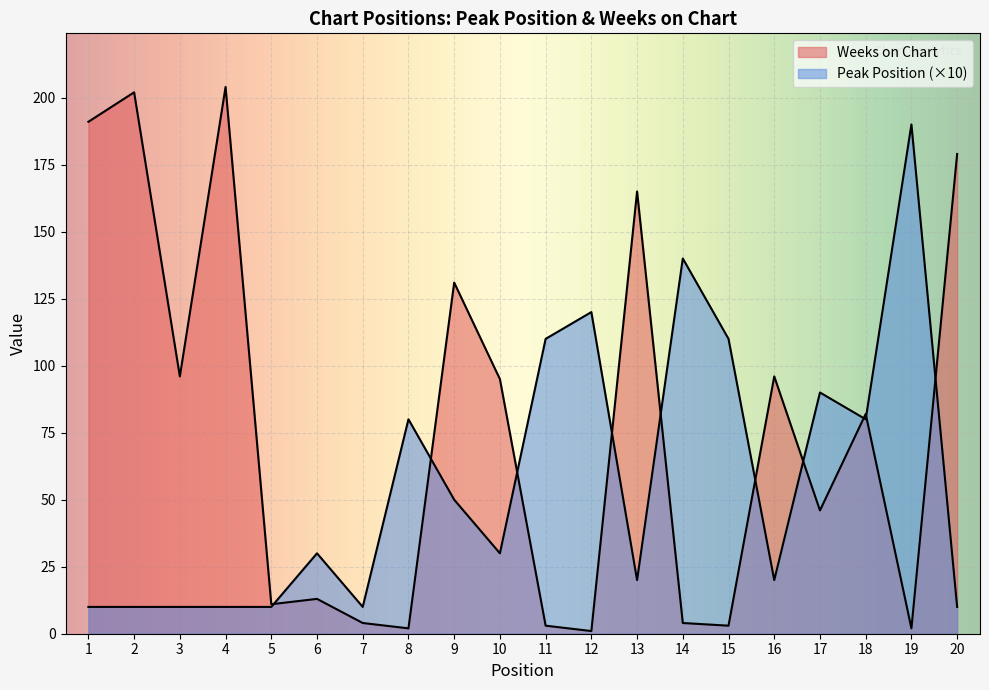

In Peak Position, how many points are higher than both neighbors (excluding endpoints)?

6